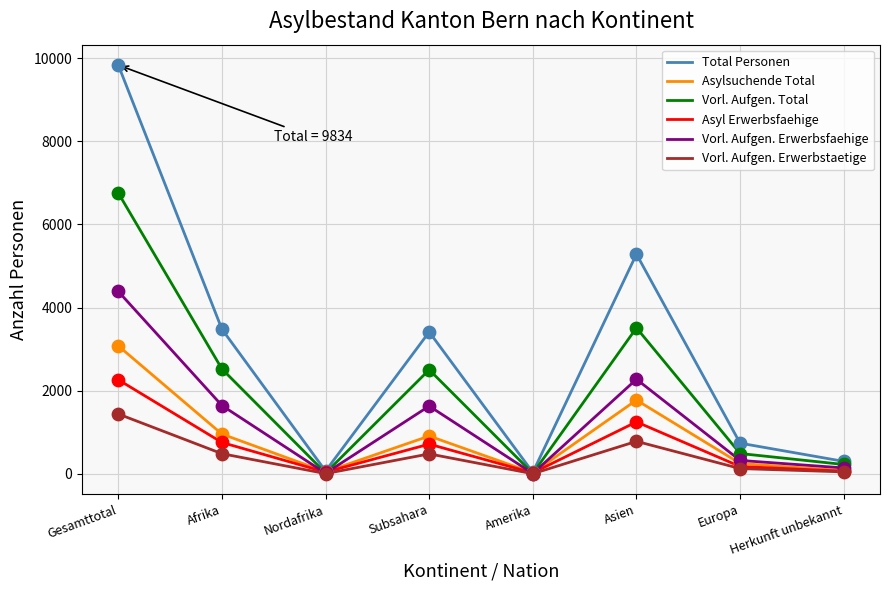

At how many categories does at least one series exceed 999?

4